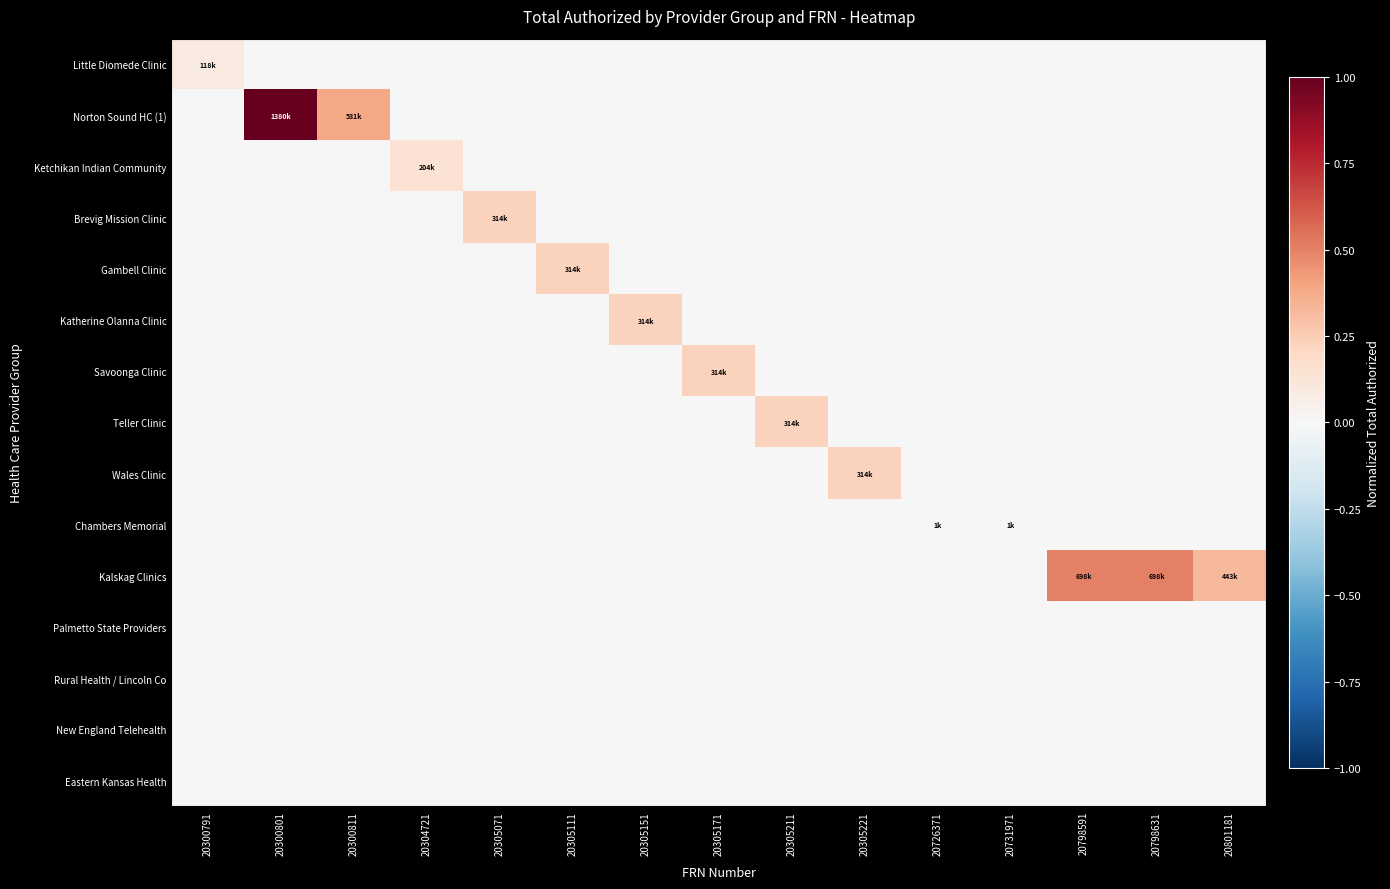

How many categories are shown in the chart?

15